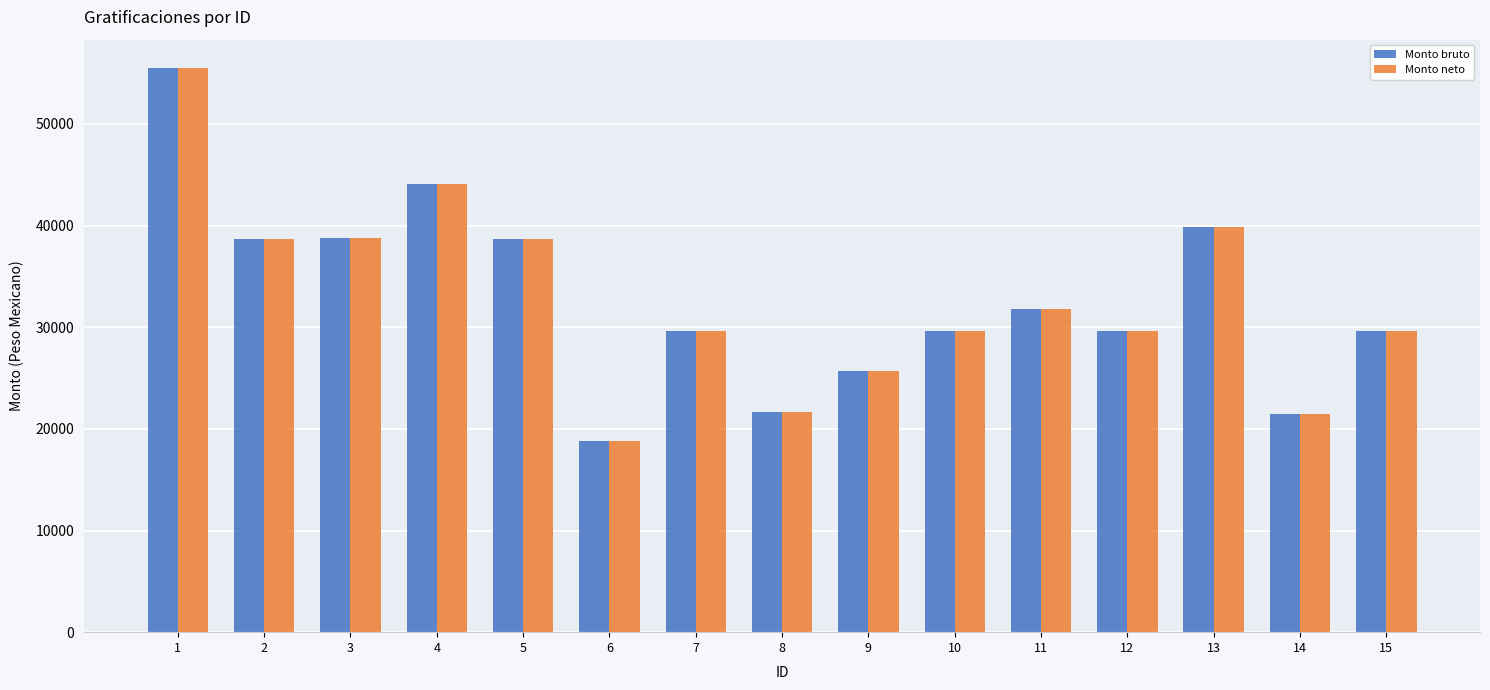

The value of Monto neto at 2 is 16707.4. True or false?

False